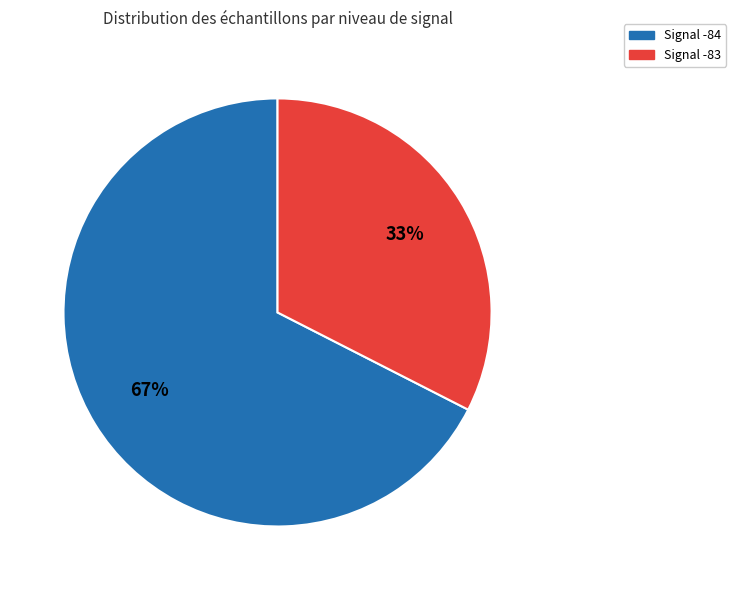

Is there any slice that represents more than half of the pie?

Yes